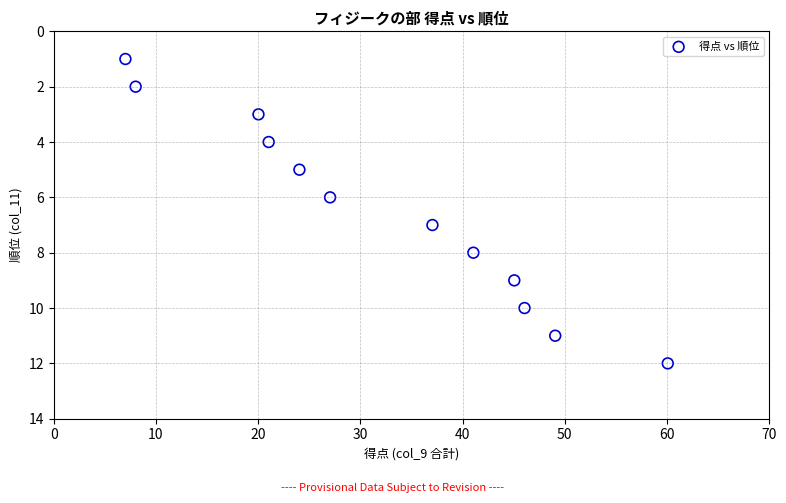

What is the range of Y values (max minus min)?

11